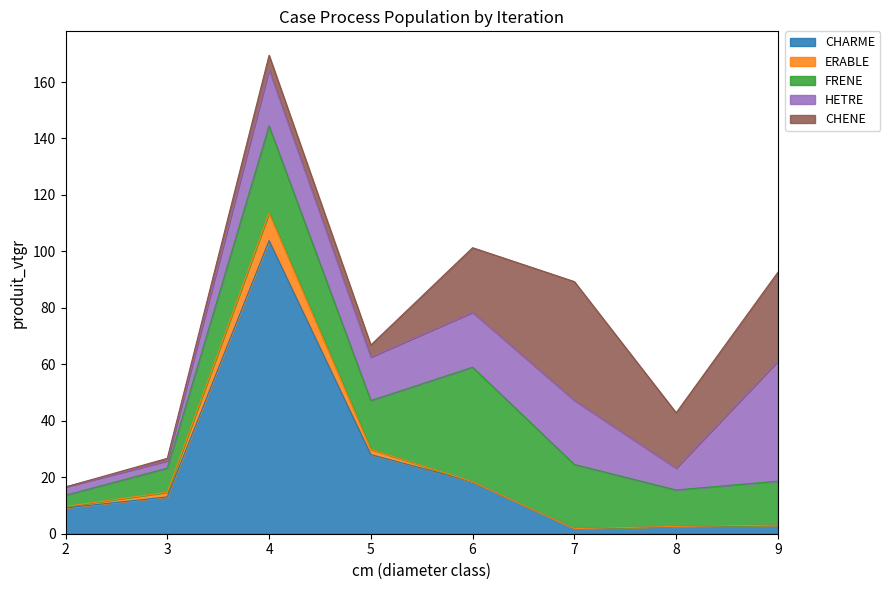

List the labels in order of HETRE value, largest first.

9, 7, 4, 6, 5, 8, 2, 3